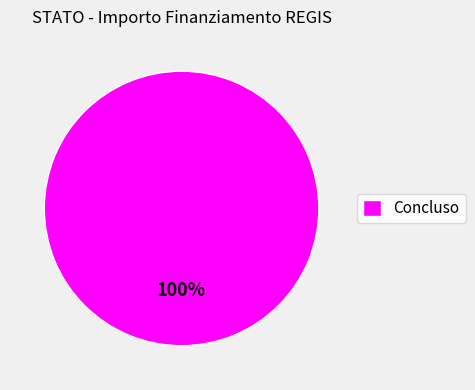

True or false: Concluso accounts for 100% of the total.

True